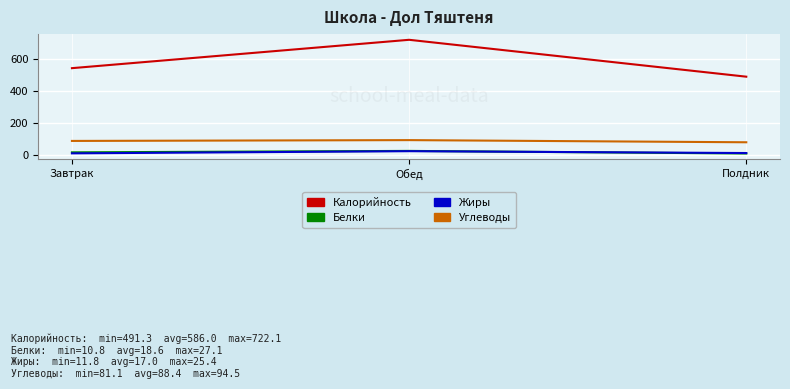

Which series has the widest spread of values?

Калорийность